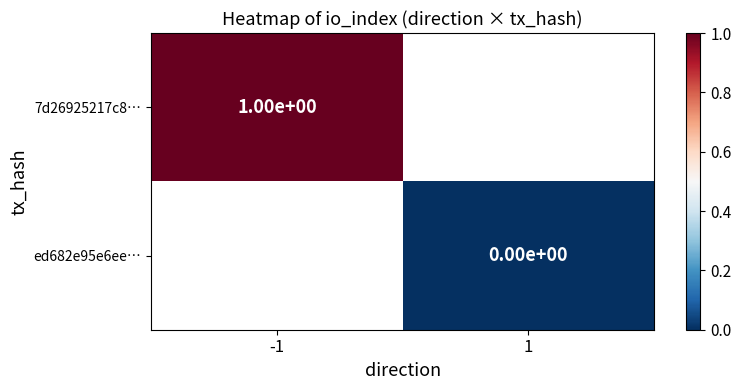

True or false: 7d26925217c8… has a value of 2 at -1.

False